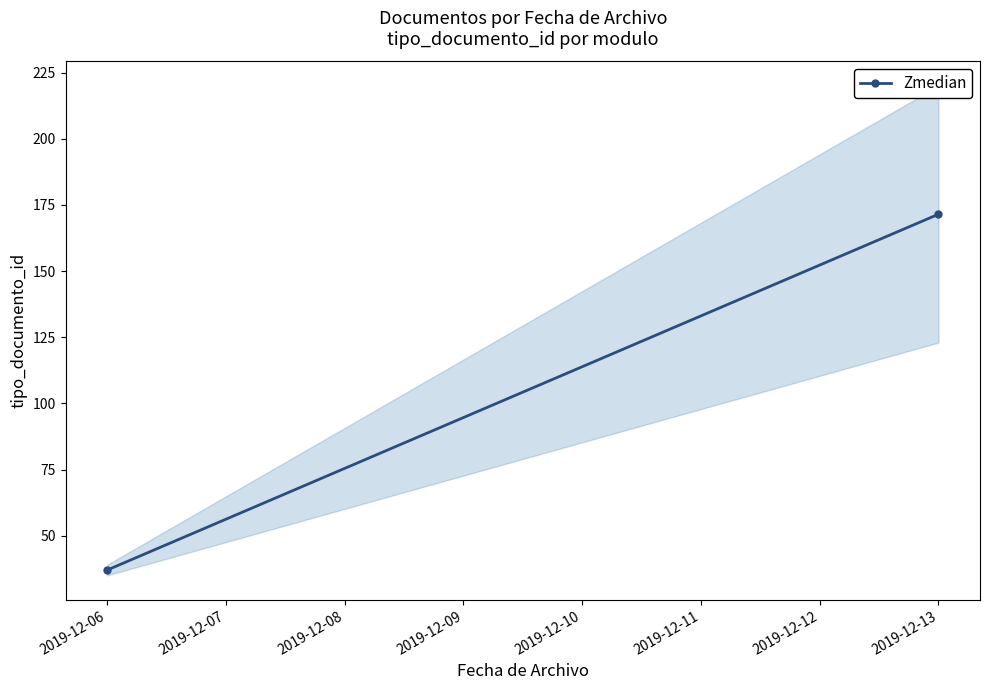

The chart shows a value of 9.0 at 2019-12-06. True or false?

False